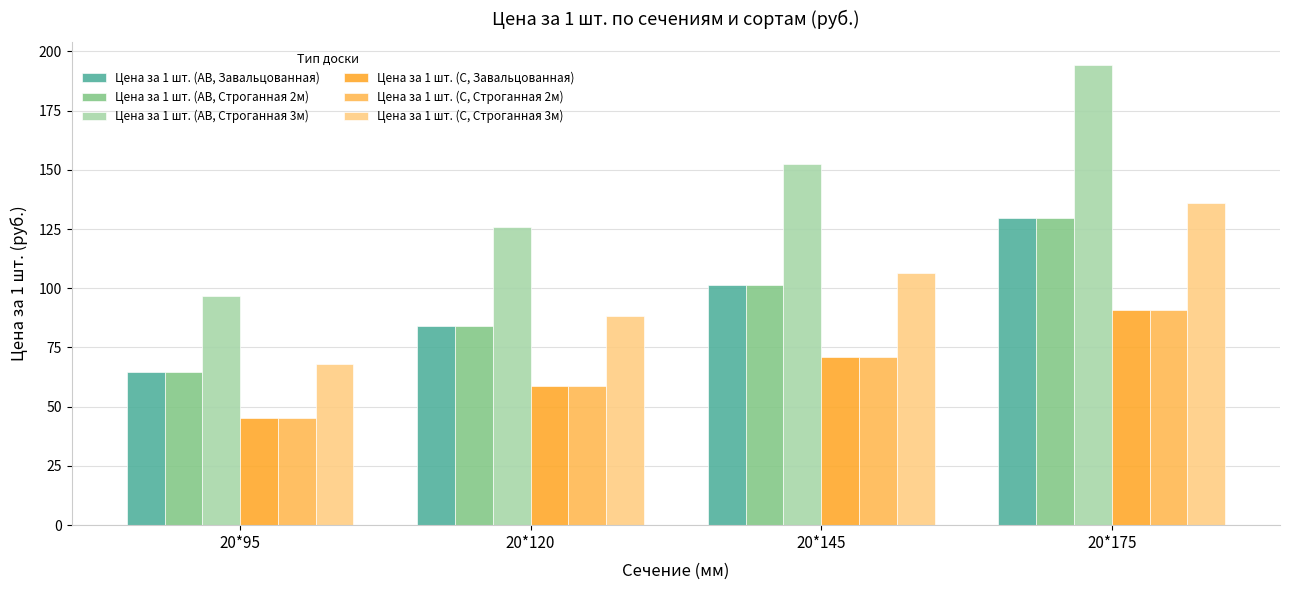

The value of Цена за 1 шт. (АВ, Строганная 2м) at 20*175 is 129.5. True or false?

True